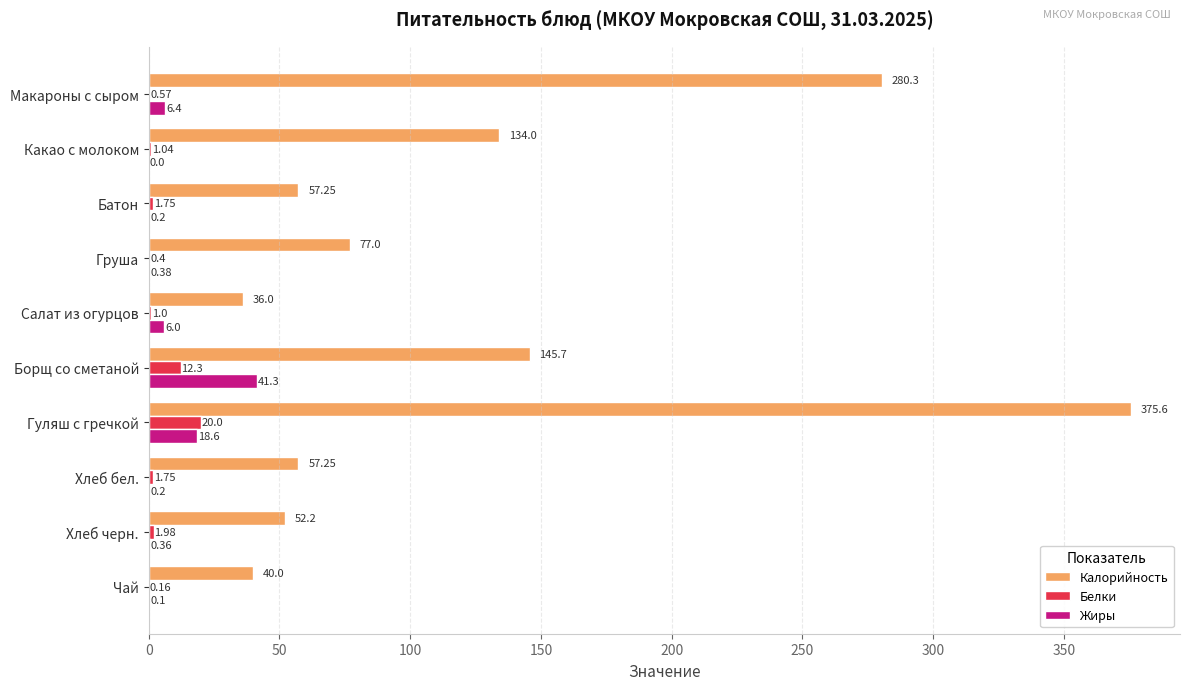

At which label does Калорийность reach its peak?

Гуляш с гречкой